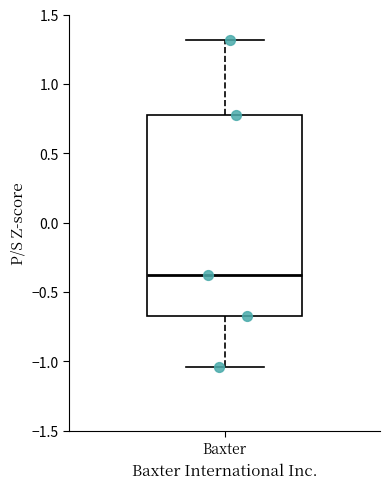

Where does the median line of the box for Baxter sit on the y-axis? The values are not printed on the chart, so give them approximately, as read against the axis.

-0.35